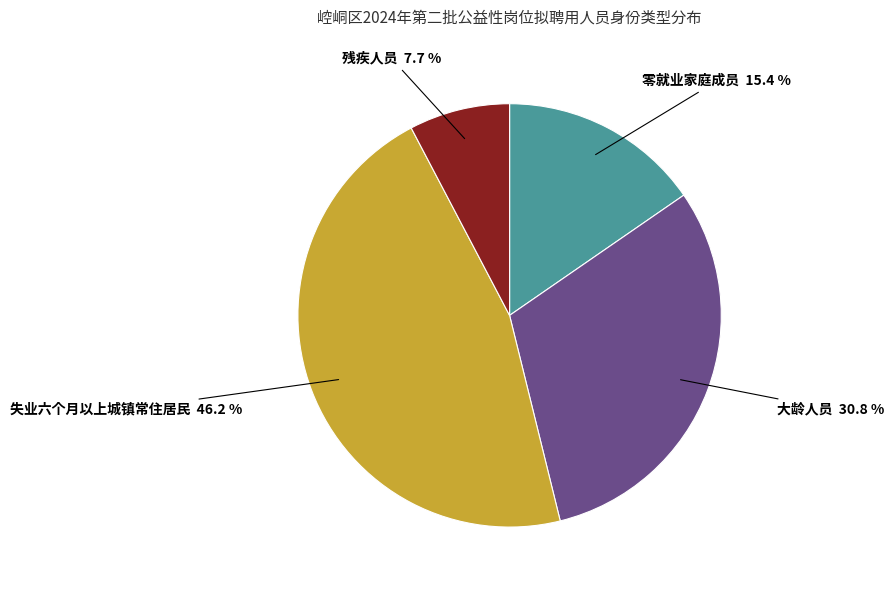

To the nearest percent, what is the difference between the largest and smallest slice percentages?

38%